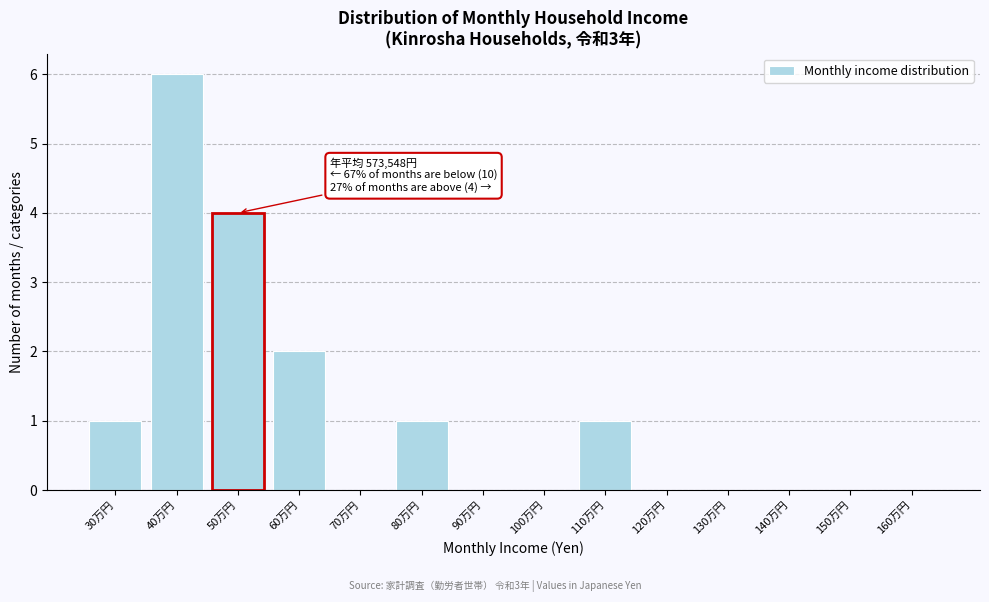

Reading right to left, list all the values displayed in this chart.

160万円=0	150万円=0	140万円=0	130万円=0	120万円=0	110万円=1	100万円=0	90万円=0	80万円=1	70万円=0	60万円=2	50万円=4	40万円=6	30万円=1